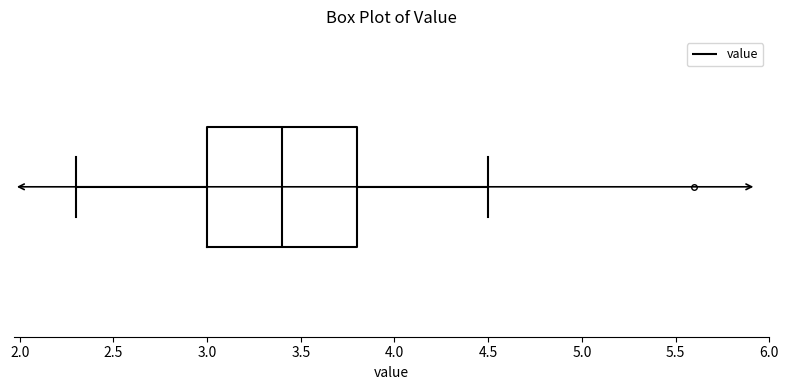

Where does the left whisker of the box end on the x-axis? The values are not printed on the chart, so give them approximately, as read against the axis.

2.3